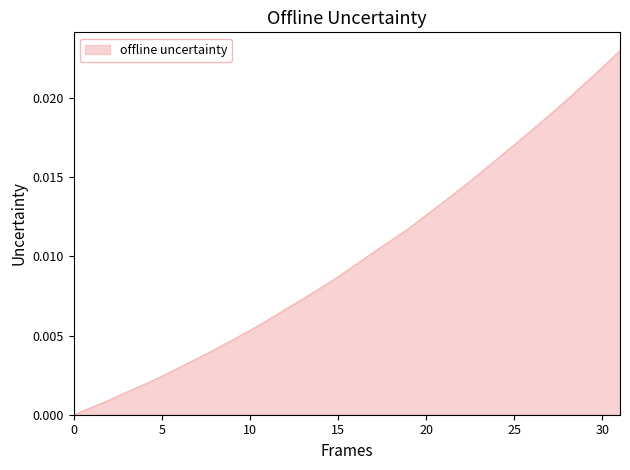

Is this an area chart (filled region under the line)?

Yes